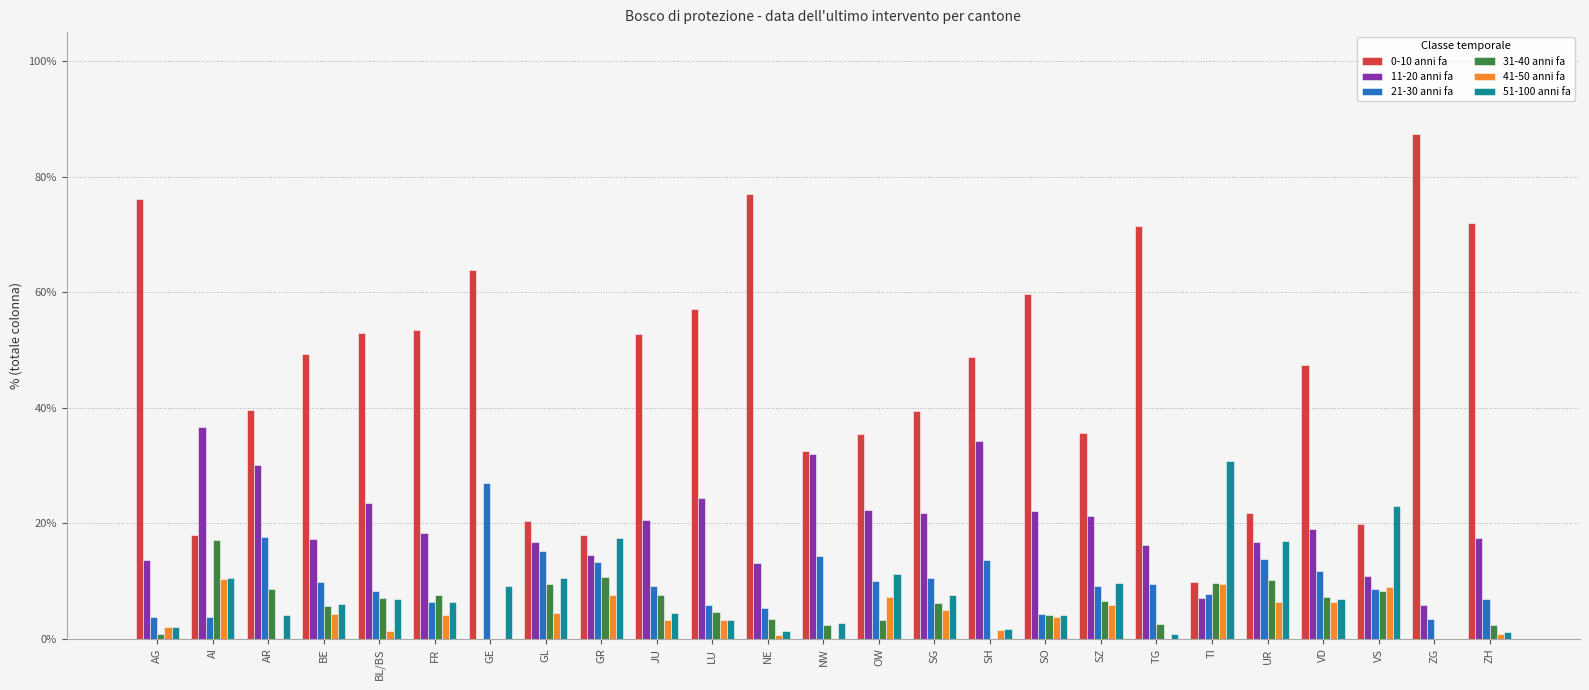

At which category does the chart reach its peak across all series?

ZG